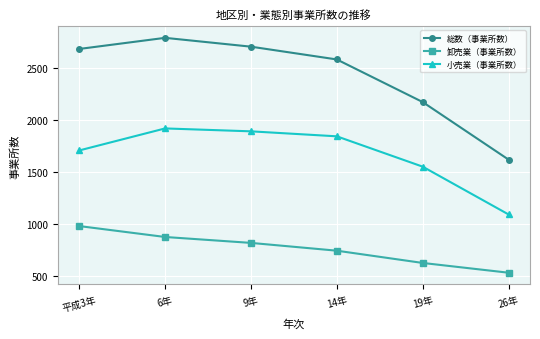

In 総数（事業所数）, how many points are higher than both neighbors (excluding endpoints)?

1